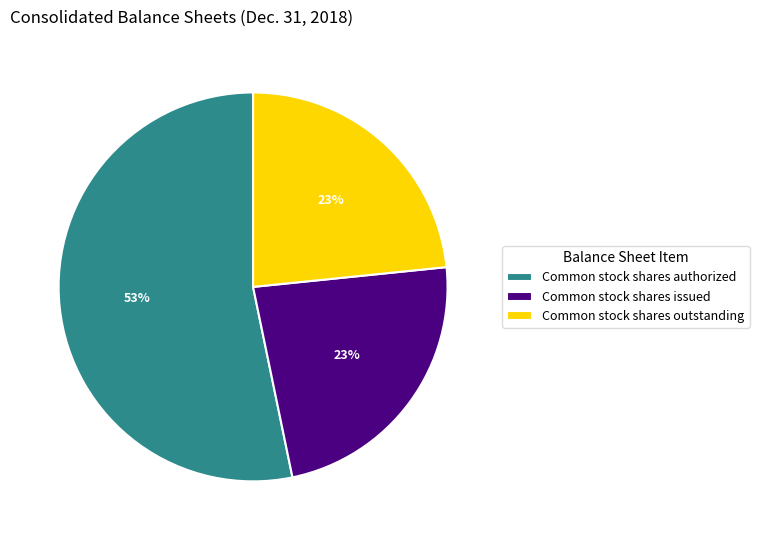

To the nearest percent, what percentage of the pie is Common stock shares issued?

23%